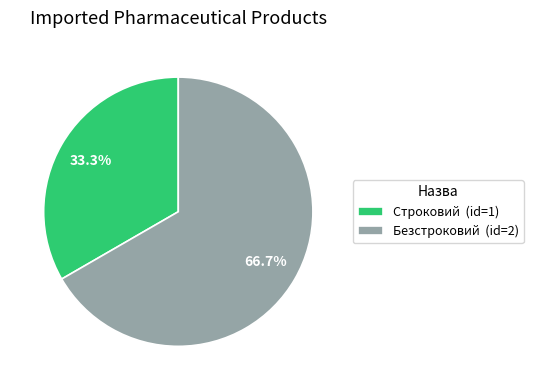

To the nearest percent, what portion does Безстроковий represent?

67%